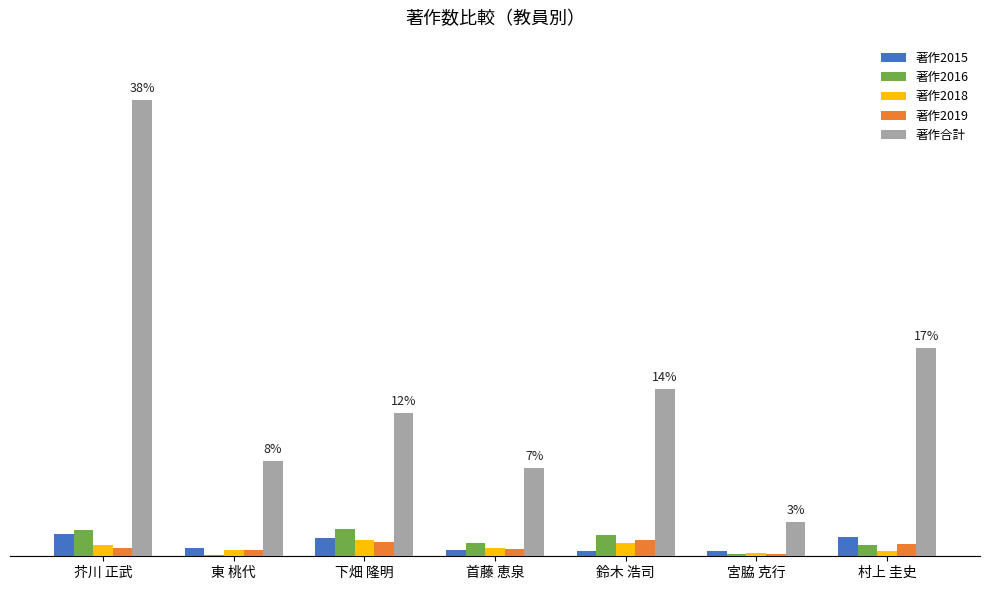

What is the value of the 著作合計 bar at the 4th from the left?

72